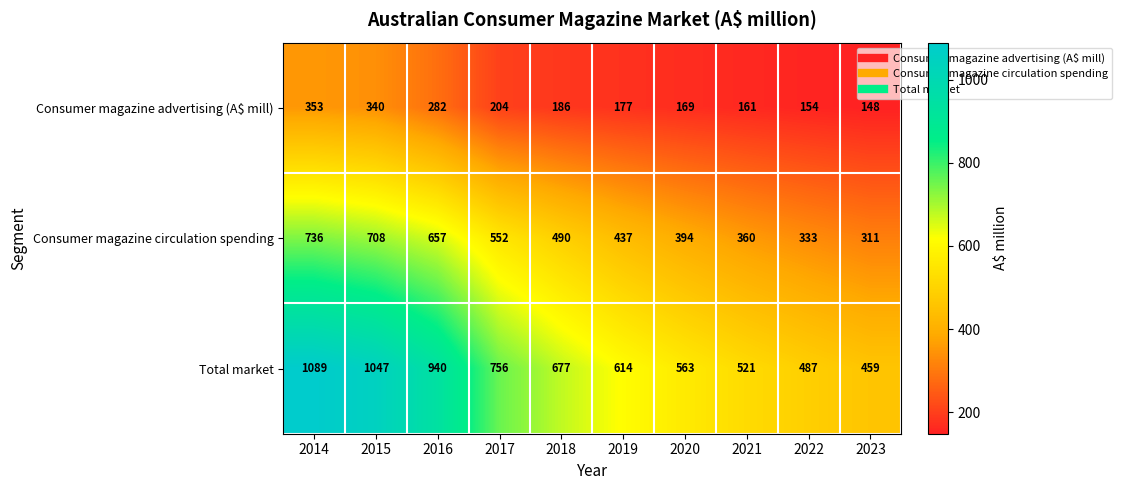

Which series changed the most between 2020 and 2023?

Total market